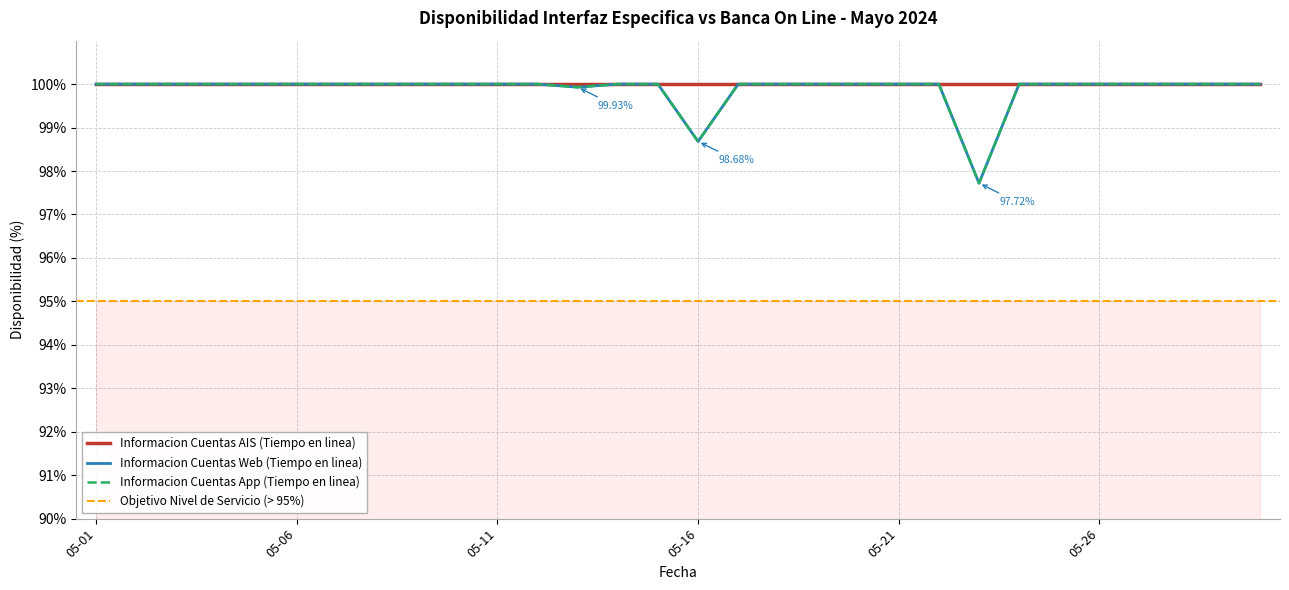

Is this an area chart (filled region under the line)?

No